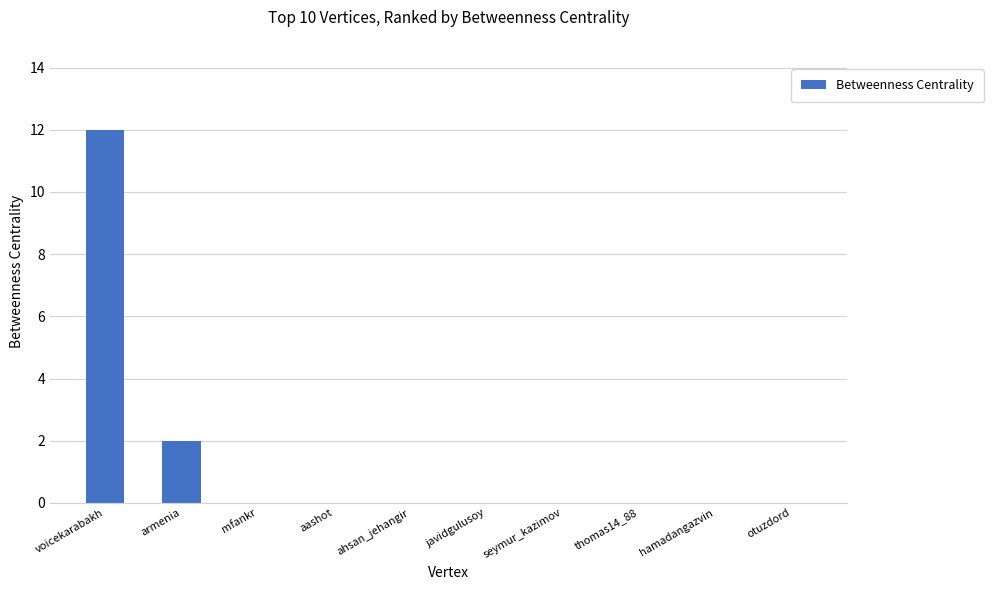

Count the number of categories in the chart.

10